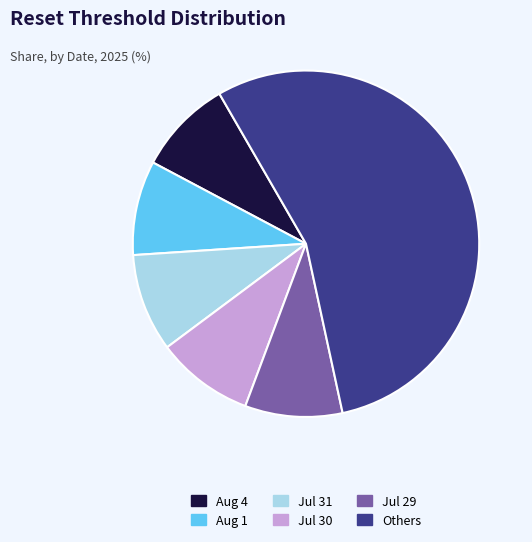

Does any single category account for the majority?

Yes